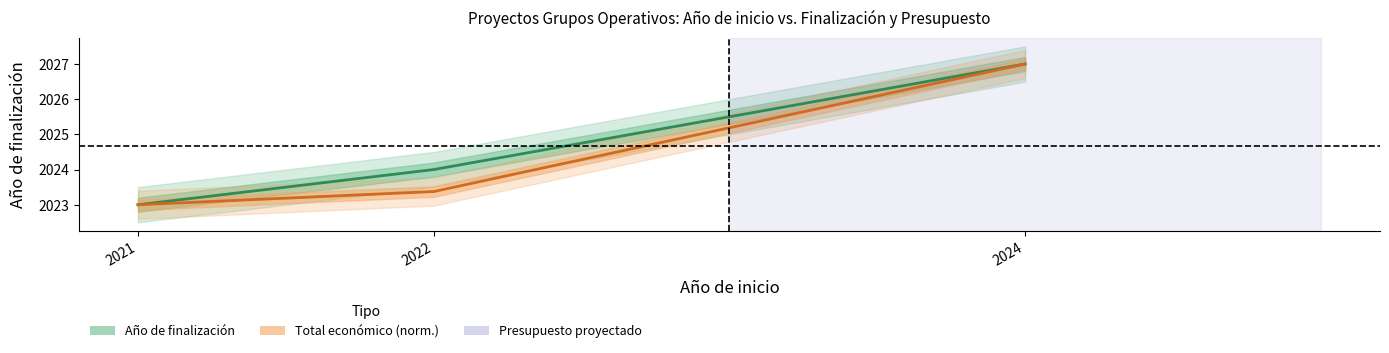

Reading left to right, what are all the values shown in this chart?

Año de finalización: 2021=2023.0	2022=2024.0	2024=2027.0
Total económico: 2021=2023.0	2022=2023.4	2024=2027.0